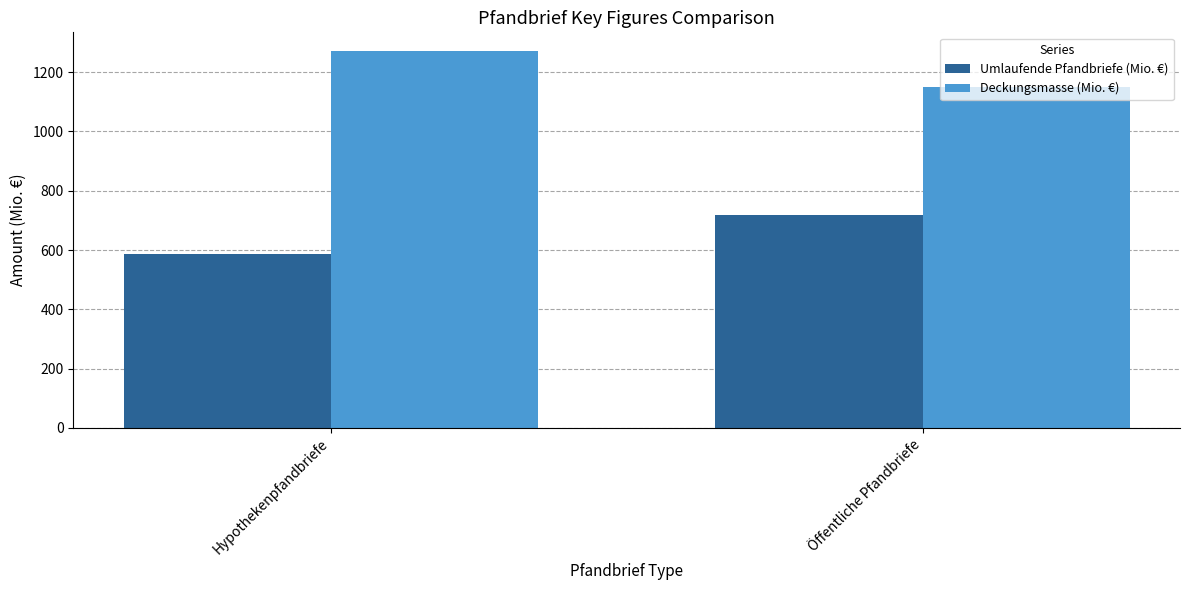

At how many categories does at least one series exceed 887?

2